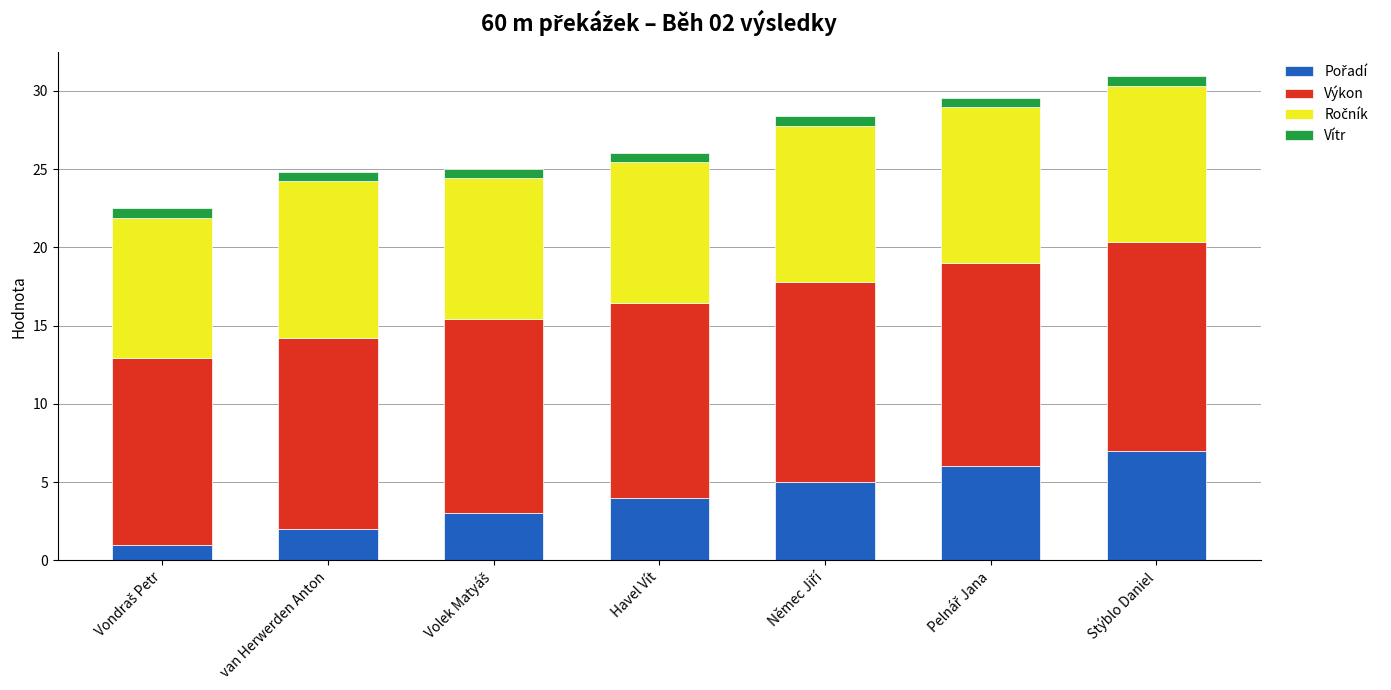

What is the label of the 2nd bar from the right?

Pelnář Jana